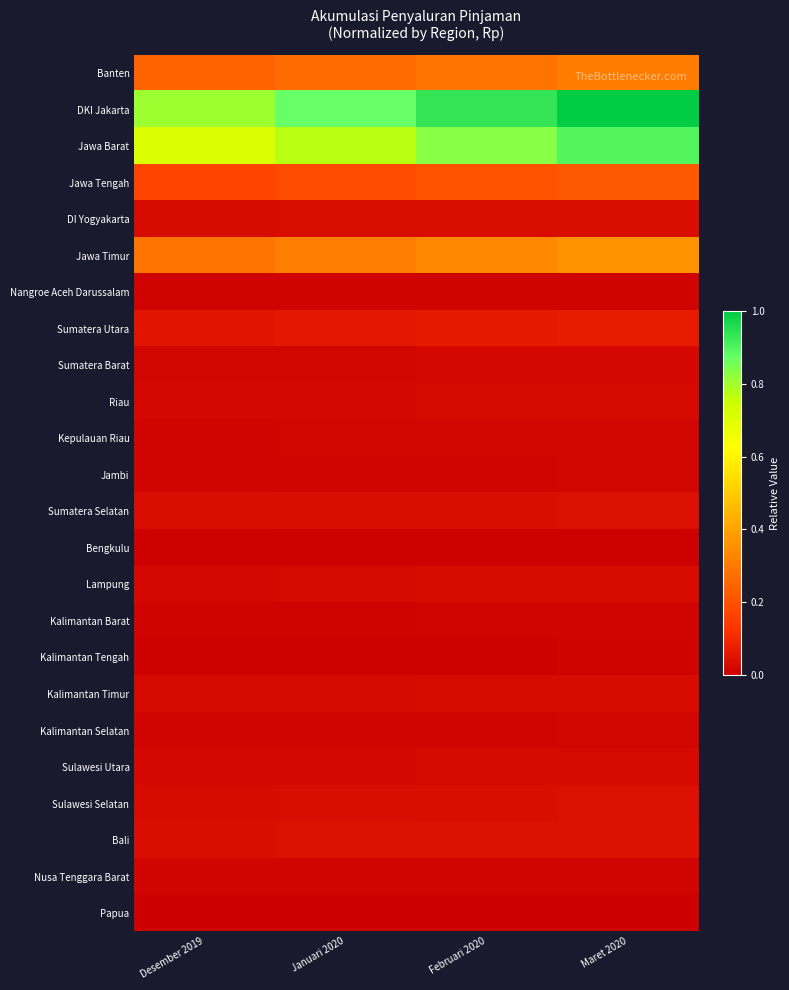

Between Januari 2020 and Februari 2020, which is larger?

Februari 2020